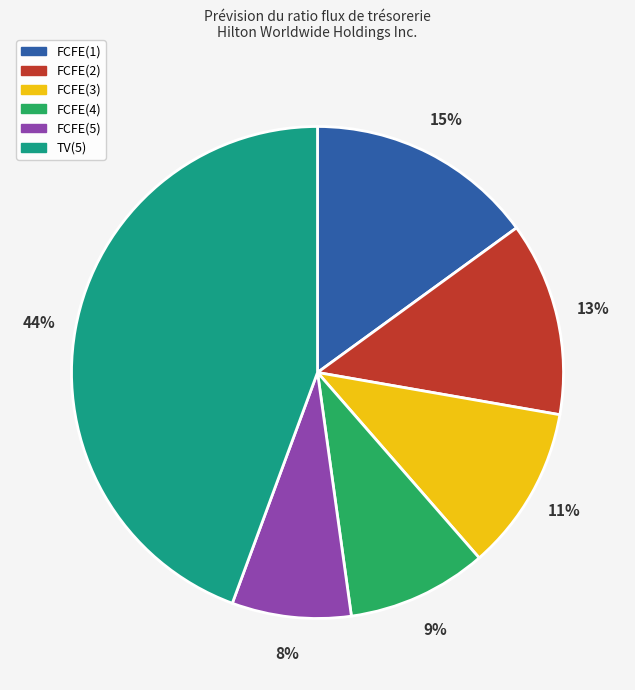

What percentage is the FCFE(4) slice, to the nearest percent?

9%